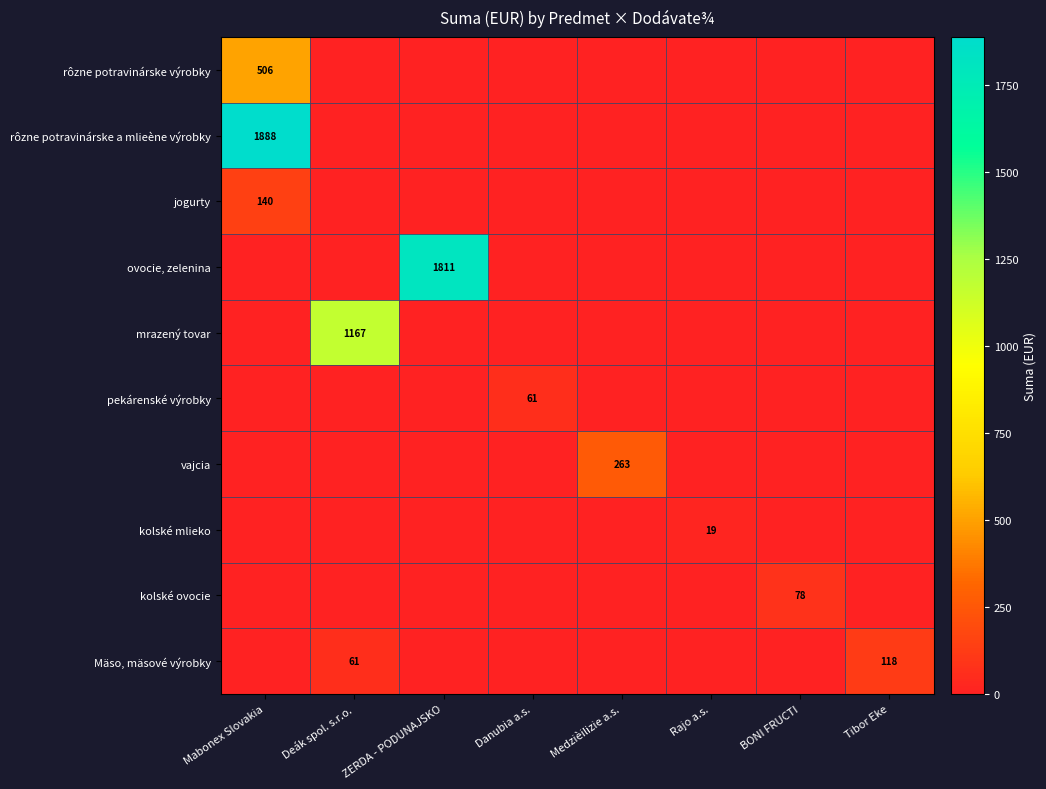

How many distinct data groups are displayed?

10